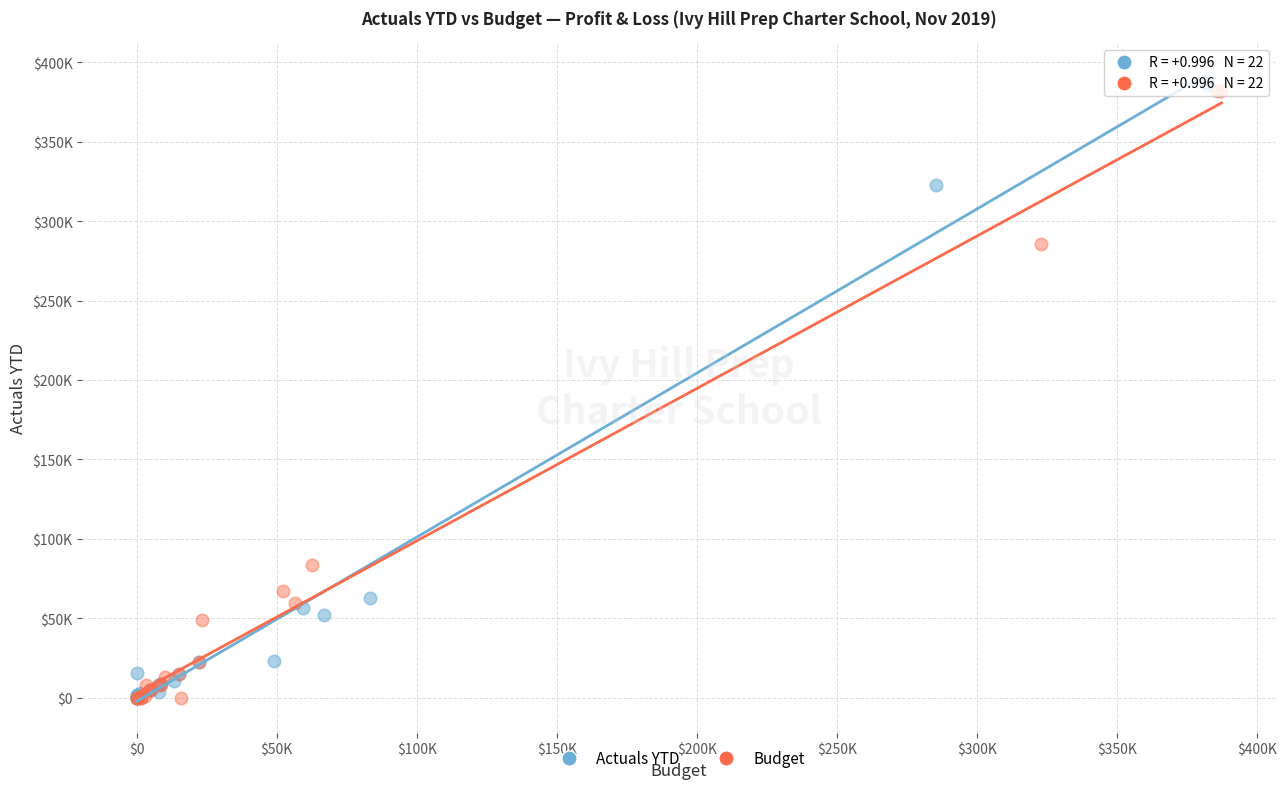

What are all the series names shown in the legend?

Actuals YTD, Budget